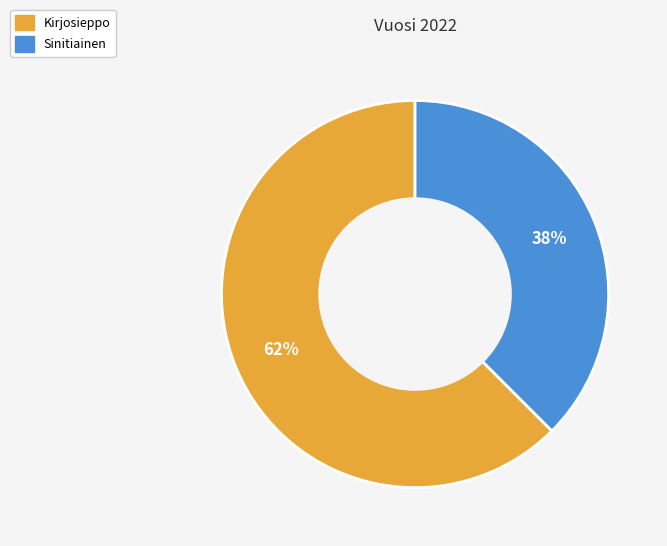

Is it true that Kirjosieppo is 62% of the pie?

True